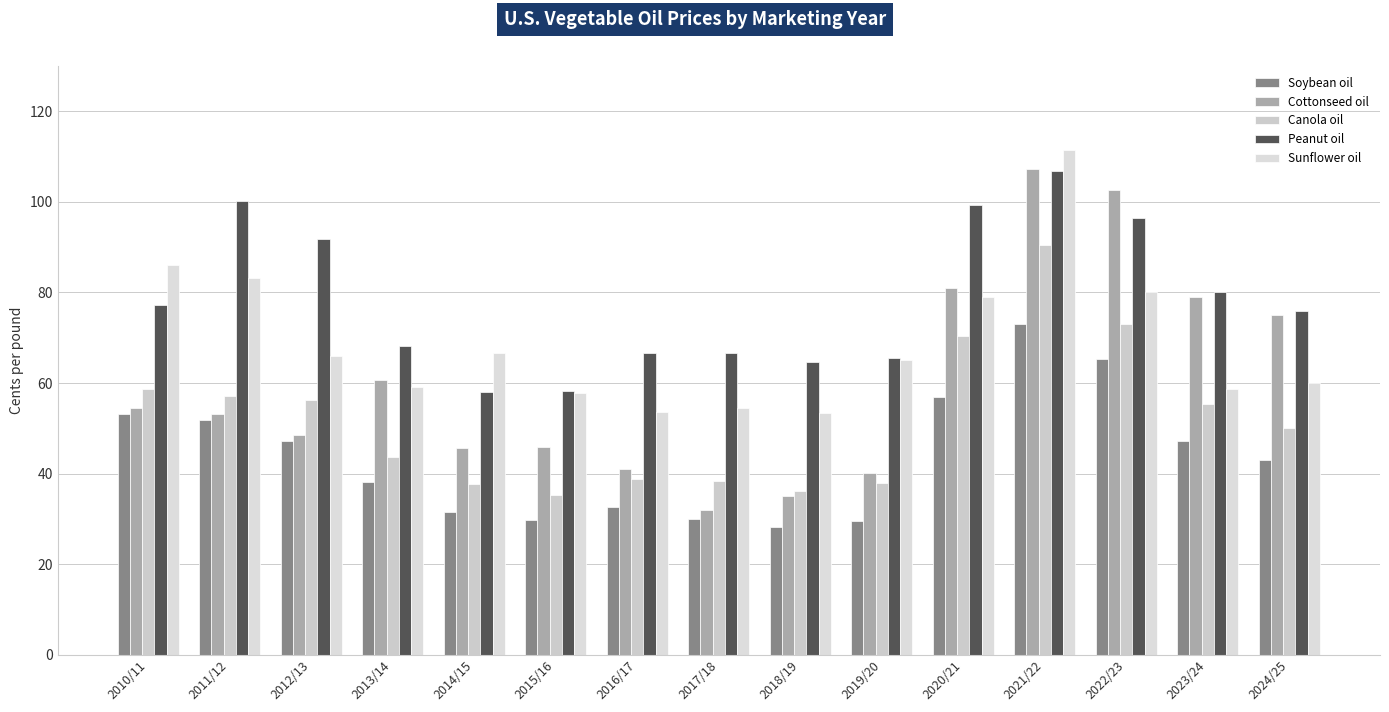

List the labels in order of Peanut oil value, largest first.

2021/22, 2011/12, 2020/21, 2022/23, 2012/13, 2023/24, 2010/11, 2024/25, 2013/14, 2016/17, 2017/18, 2019/20, 2018/19, 2015/16, 2014/15